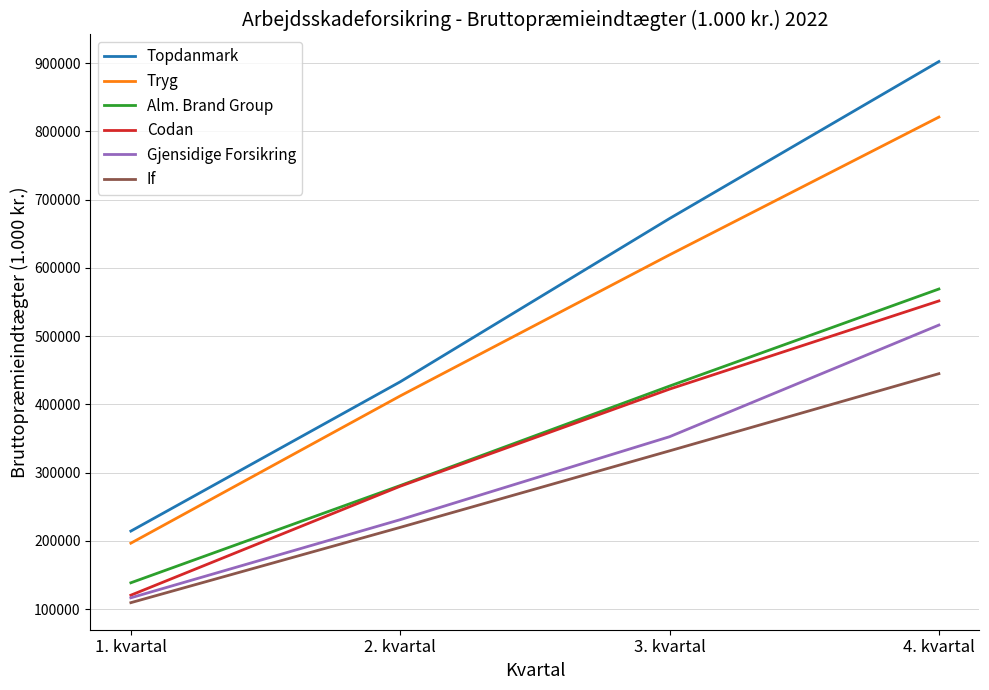

Reading right to left, extract all data points from this chart.

Topdanmark: 902350	672302	433016	214231
Tryg: 820946	619060	412310	196537
Alm. Brand Group: 569002	426774	280959	138490
Codan: 551529	422301	279956	120318
Gjensidige Forsikring: 516158	352533	230946	116477
If: 444934	331809	219678	109345